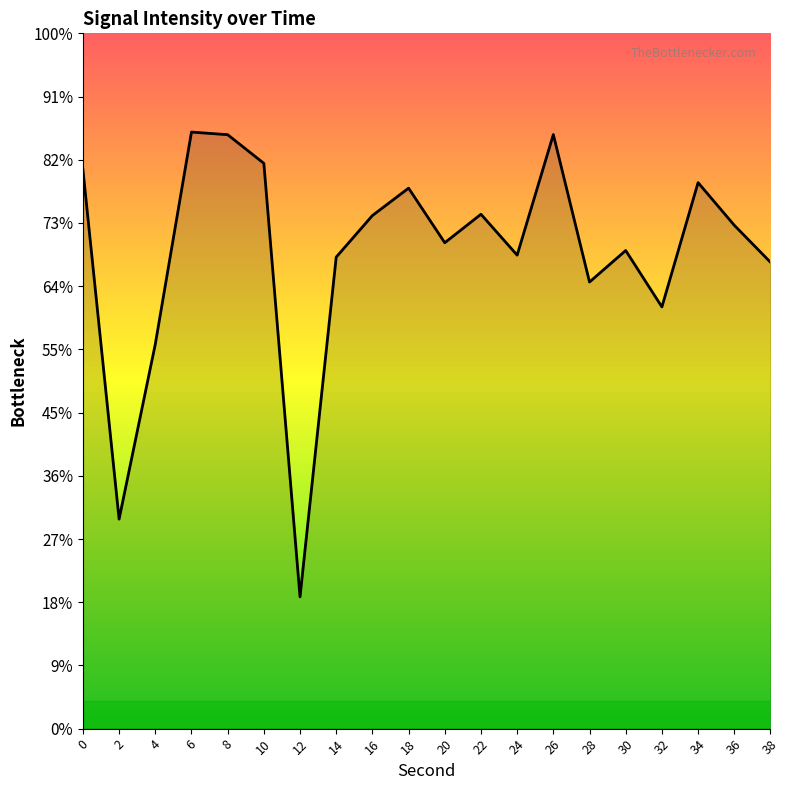

How many lines are shown in the chart?

1